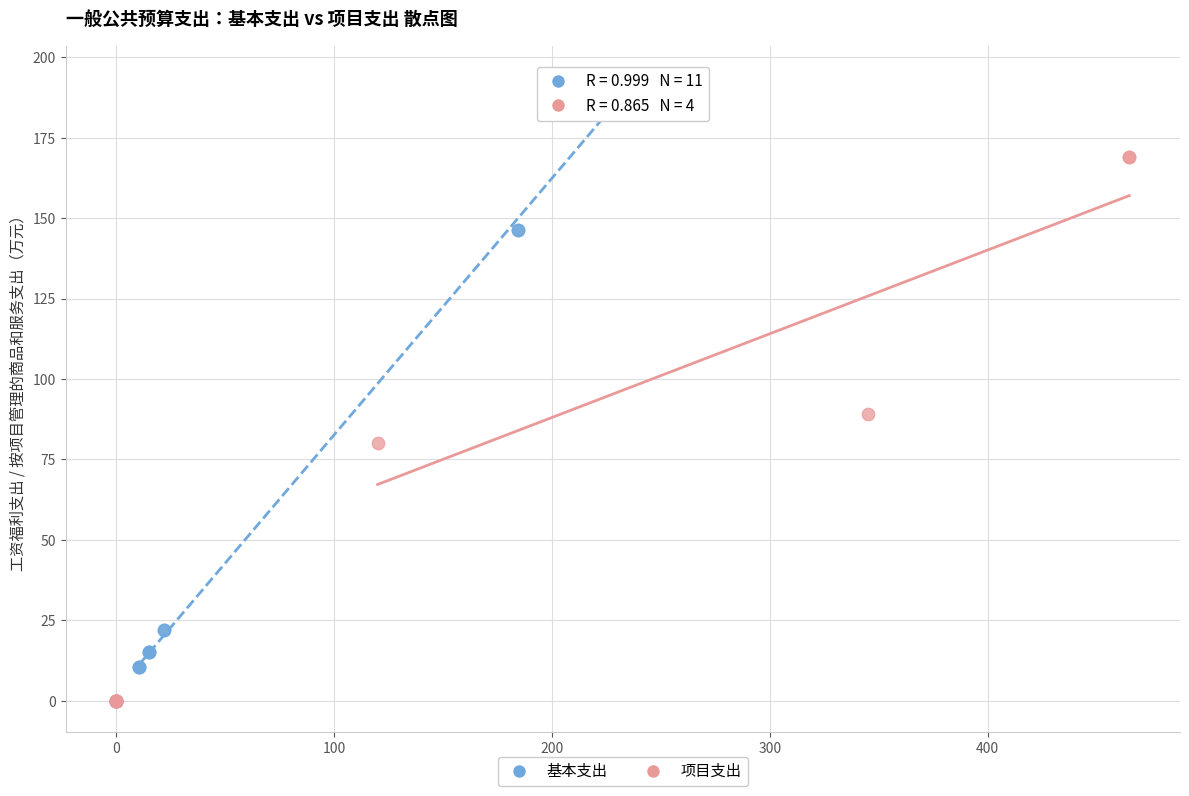

Which series reaches the maximum Y coordinate?

基本支出